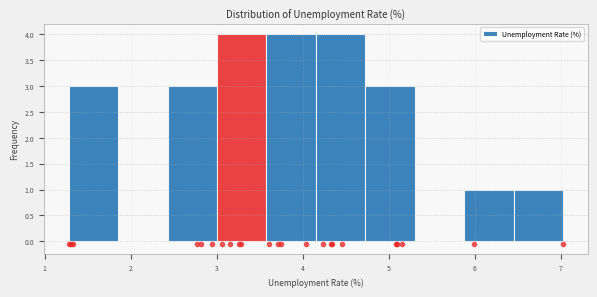

Reading left to right, transcribe this chart: for each bar, give the range it covers on the x-axis and its height. Neither the bar edges nor the heights are printed on the chart, so give them approximately, as read against the axes.

1.3 to 1.9: 3
1.9 to 2.4: 0
2.4 to 3.0: 3
3.0 to 3.6: 4
3.6 to 4.2: 4
4.2 to 4.7: 4
4.7 to 5.3: 3
5.3 to 5.9: 0
5.9 to 6.4: 1
6.4 to 7.0: 1